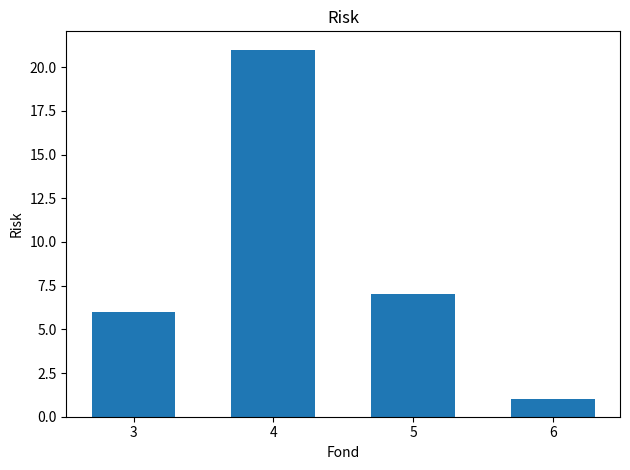

Reading left to right, what are all the values shown in this chart?

3=6	4=21	5=7	6=1